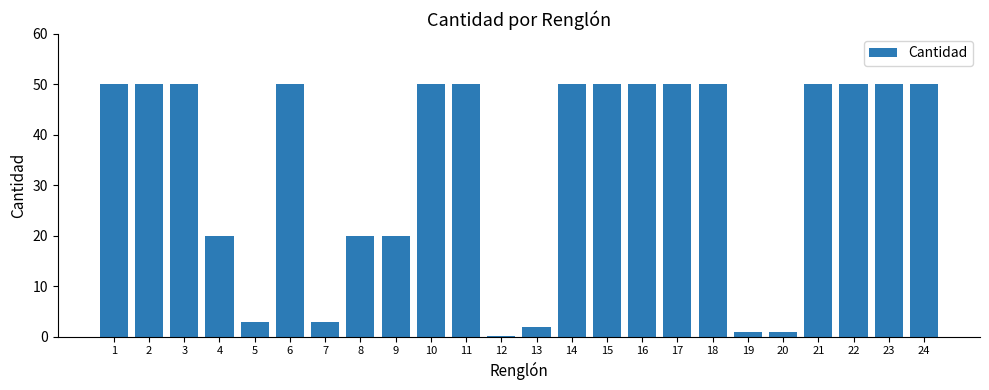

What is the difference between the maximum and minimum values?

49.8